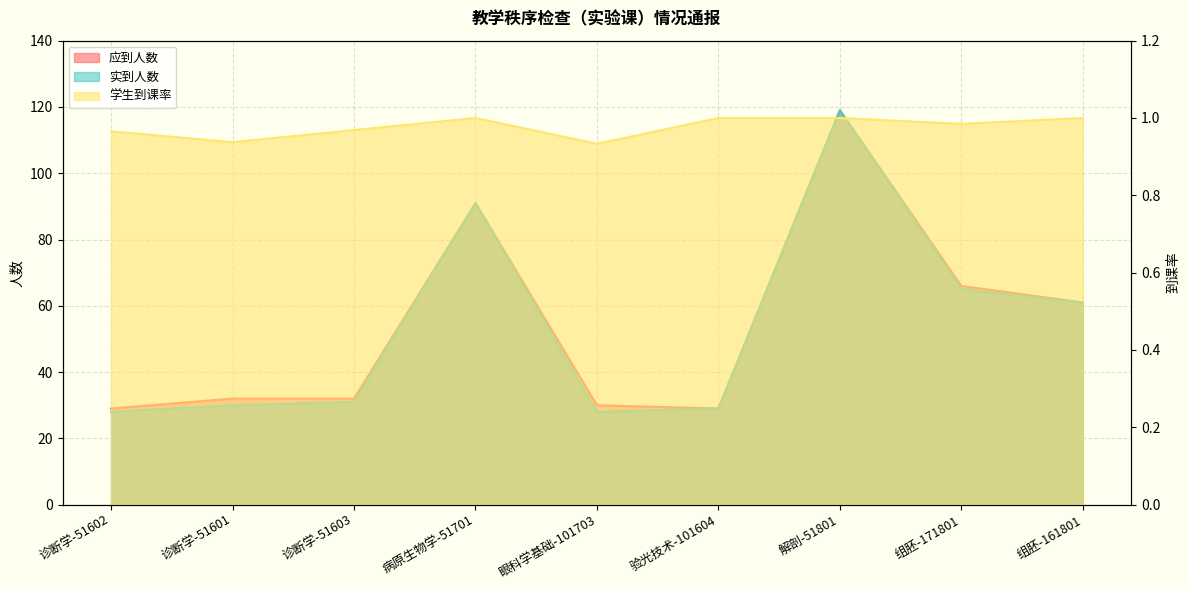

Reading right to left, extract all data points from this chart.

应到人数: 61.0	66.0	119.0	29.0	30.0	91.0	32.0	32.0	29.0
实到人数: 61.0	65.0	119.0	29.0	28.0	91.0	31.0	30.0	28.0
学生到课率: 1.0	1.0	1.0	1.0	0.9	1.0	1.0	0.9	1.0